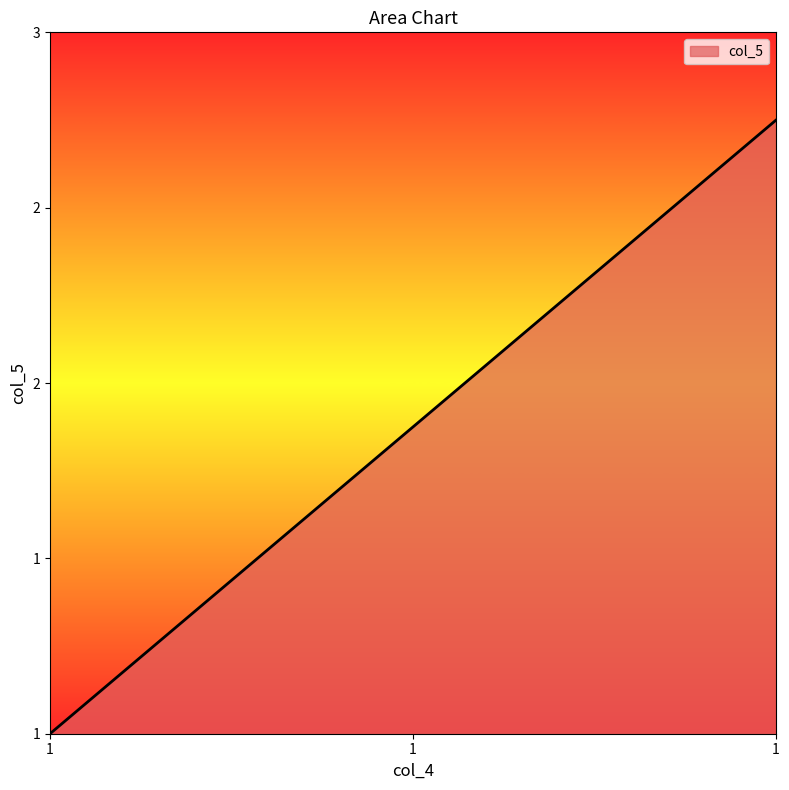

At which label does the data first exceed 1?

1